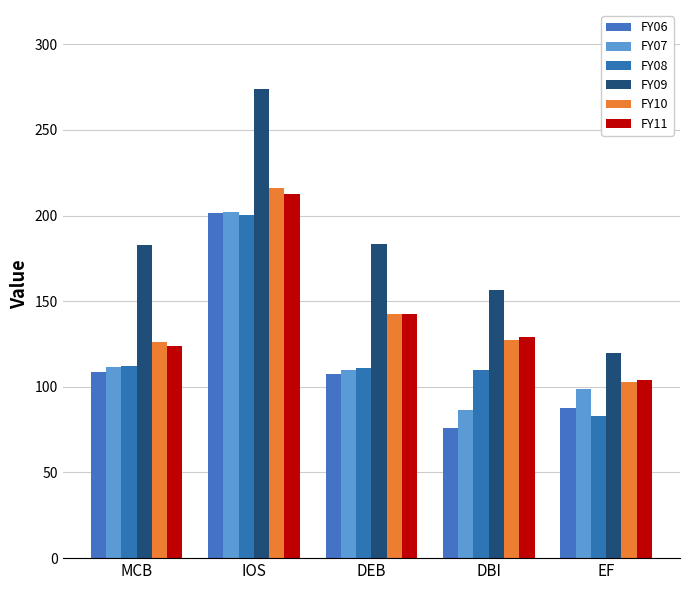

Which series has the largest total across all categories?

FY09